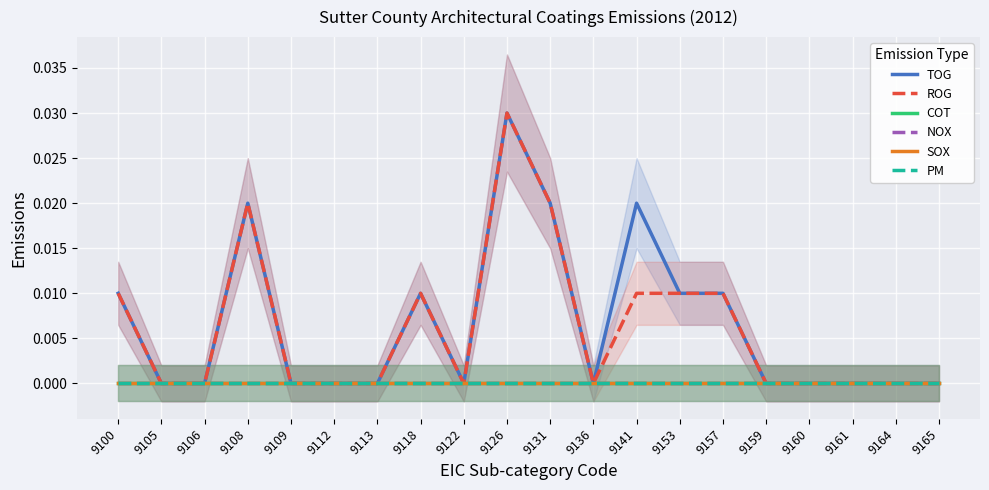

Is this an area chart (filled region under the line)?

No